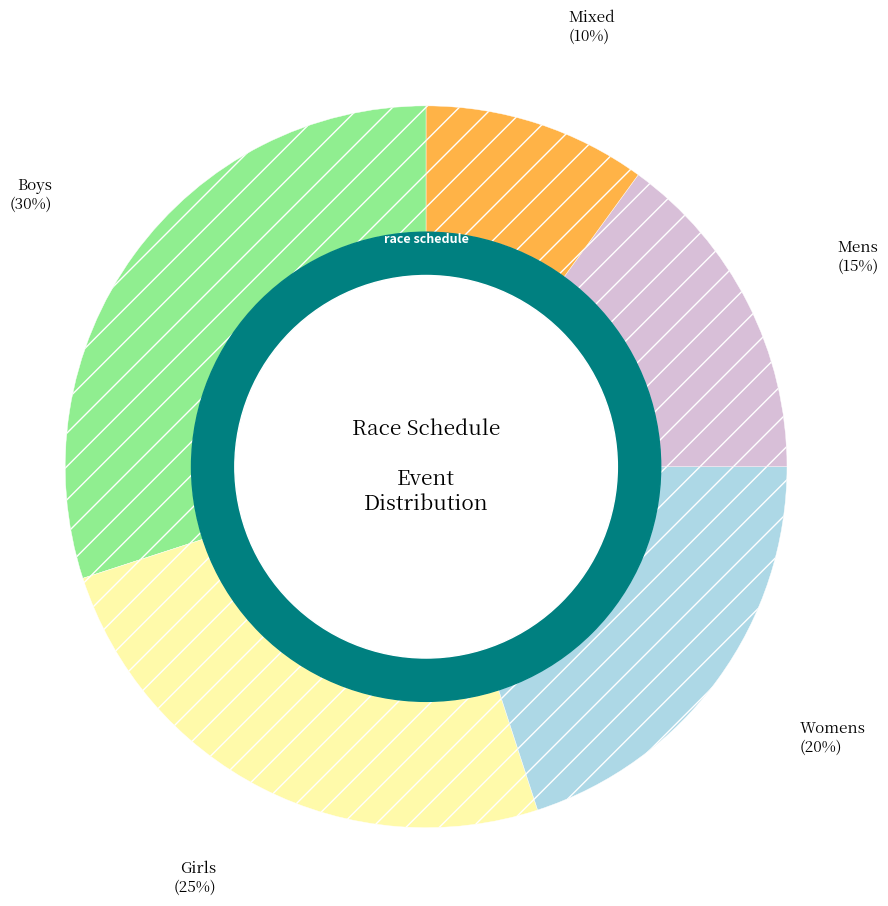

Does any single category account for the majority?

No